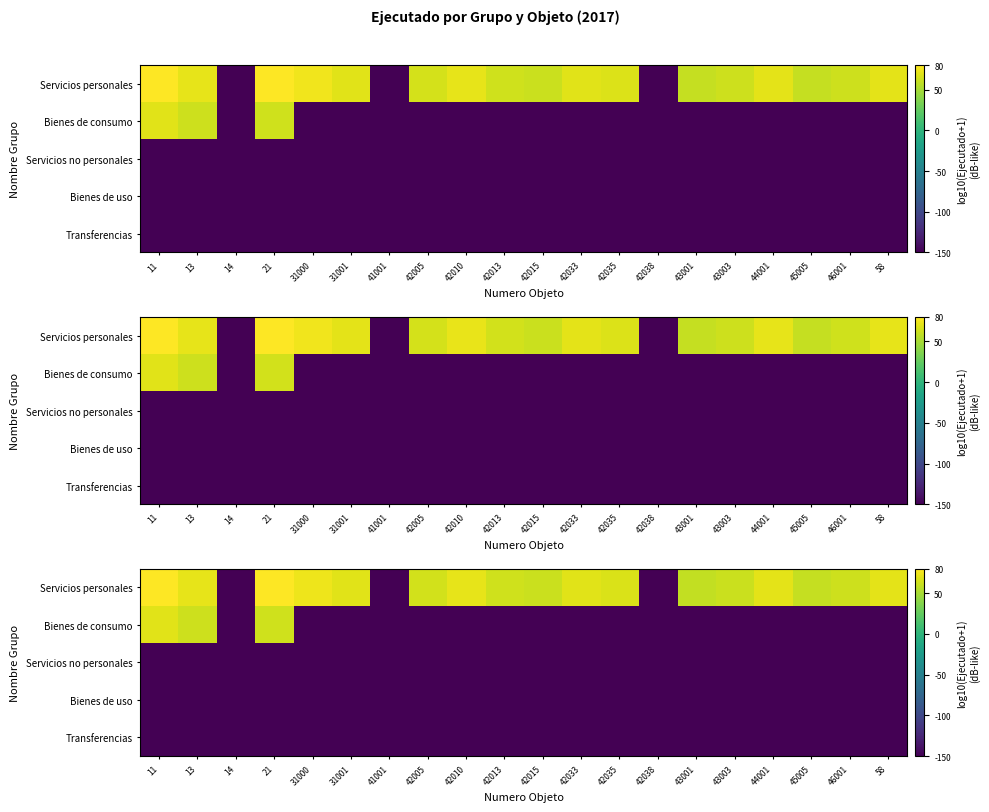

Which has a higher value, 21 or 42005?

21